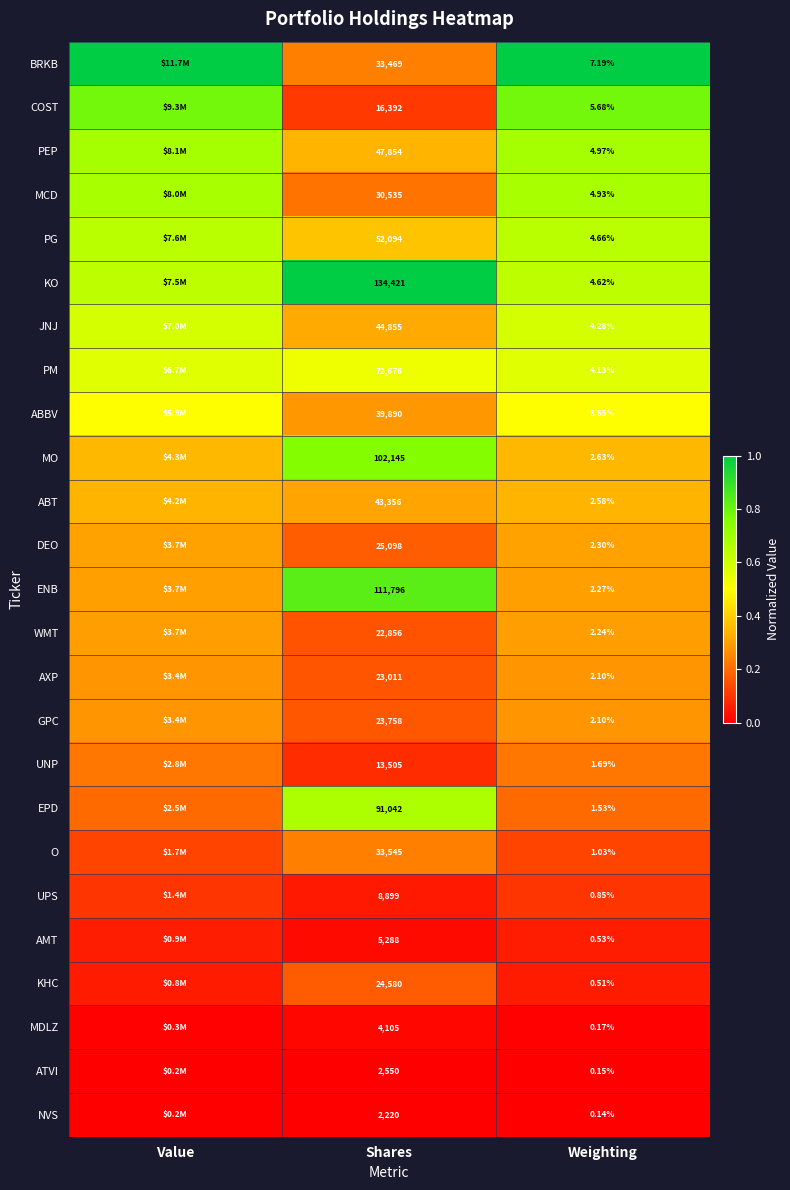

How many distinct data groups are displayed?

25